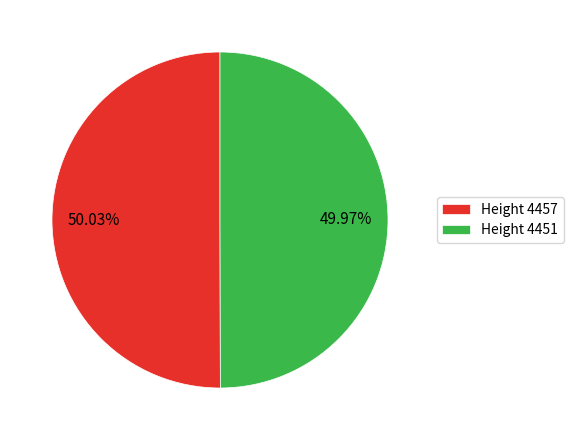

Does any single category account for the majority?

Yes